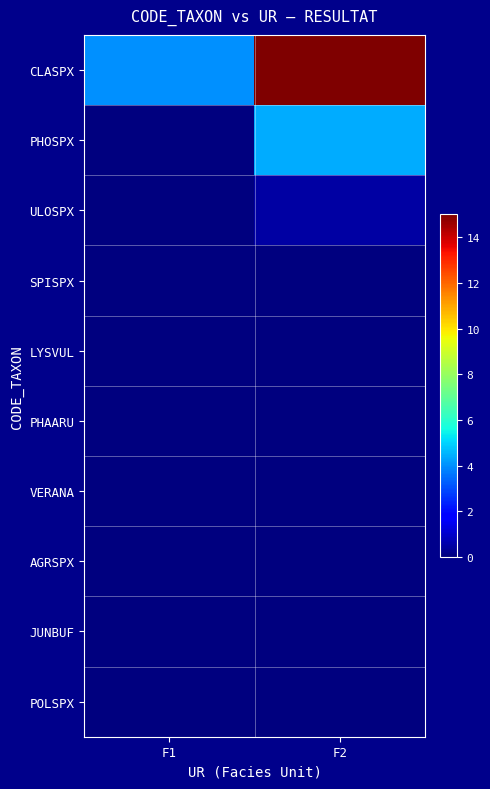

Rank the series by their maximum value, from highest to lowest.

CLASPX, PHOSPX, ULOSPX, SPISPX, LYSVUL, PHAARU, VERANA, AGRSPX, JUNBUF, POLSPX